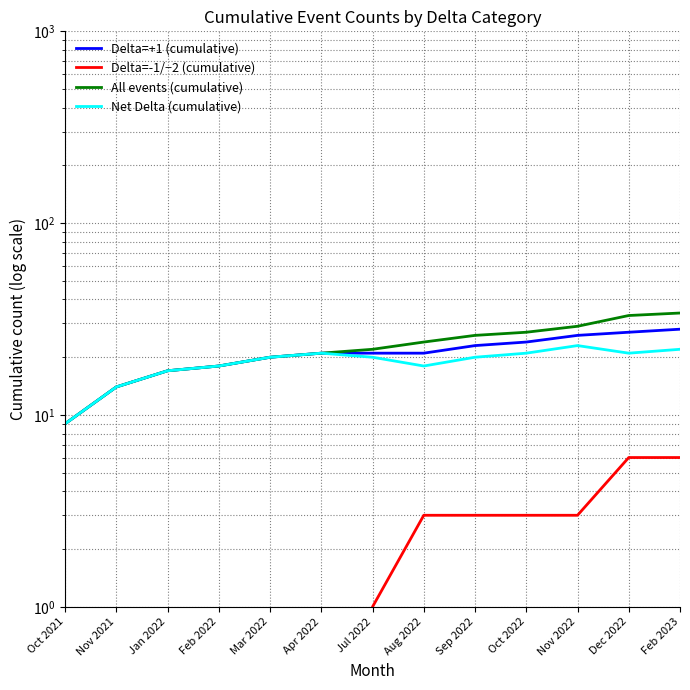

Between Nov 2021 and Nov 2022, which series saw the biggest shift?

All events (cumulative)